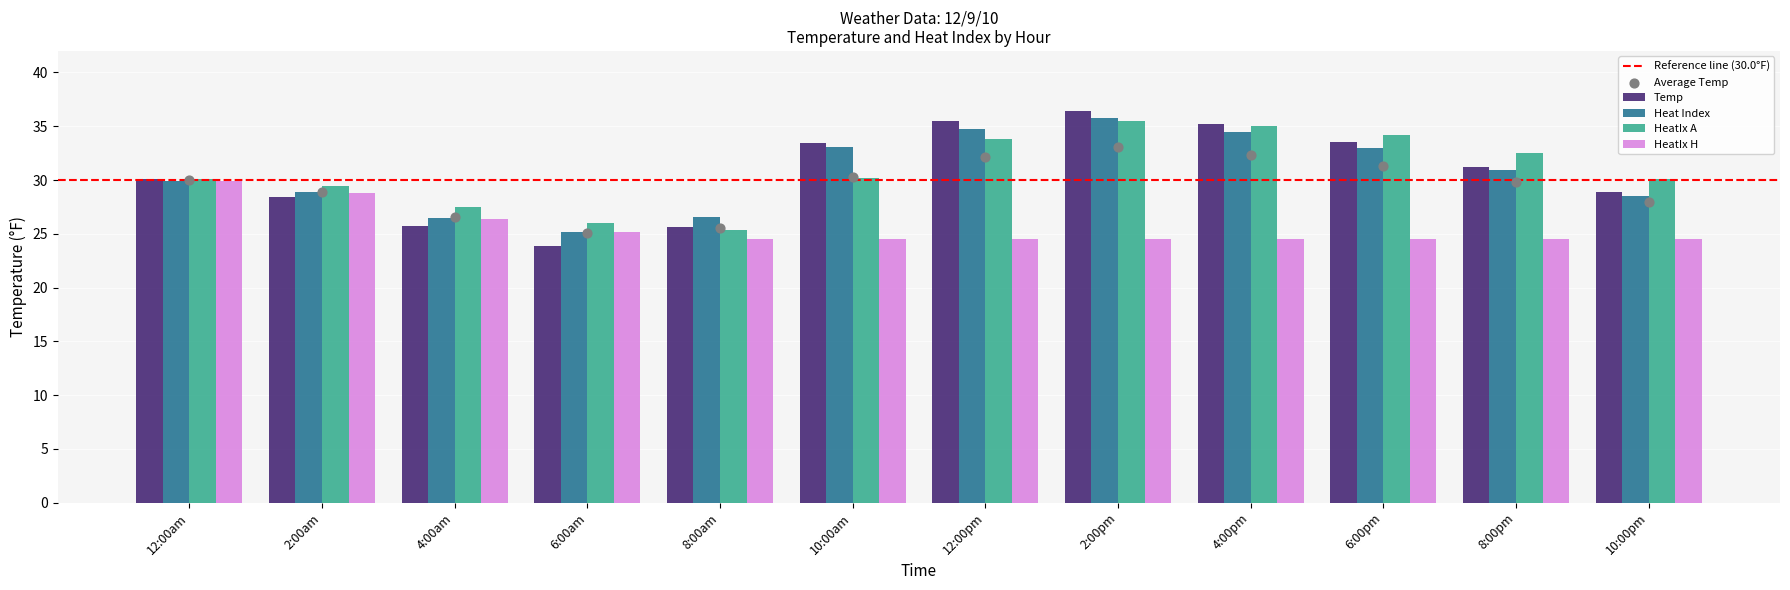

Which series contains the highest Y value?

Temp